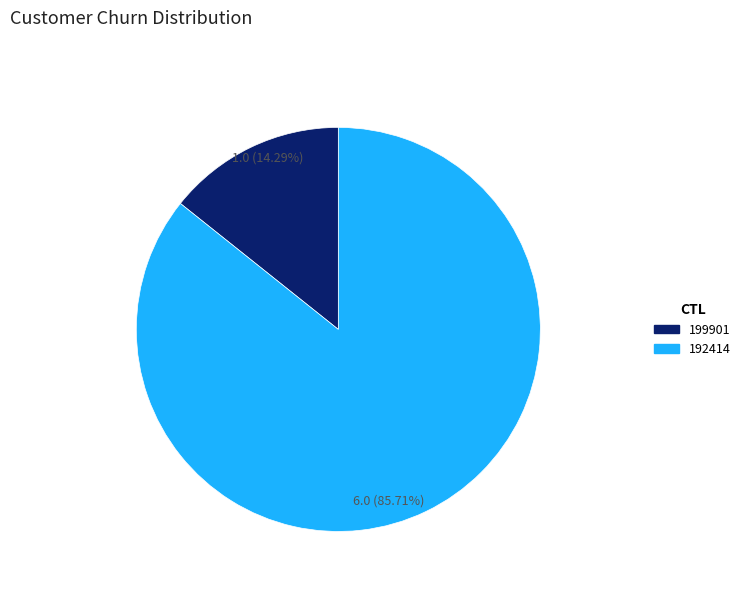

Combined, do 199901 and 192414 account for over 50%?

Yes